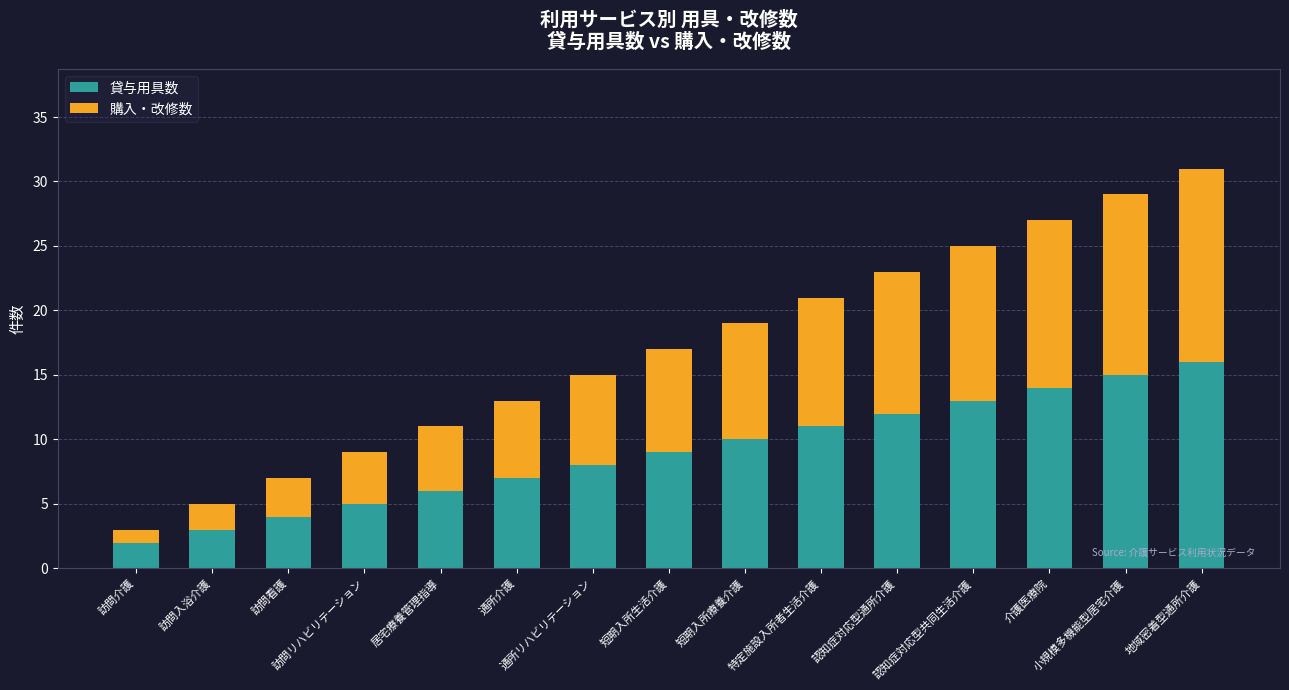

What is the highest value of the 貸与用具数 series?

16